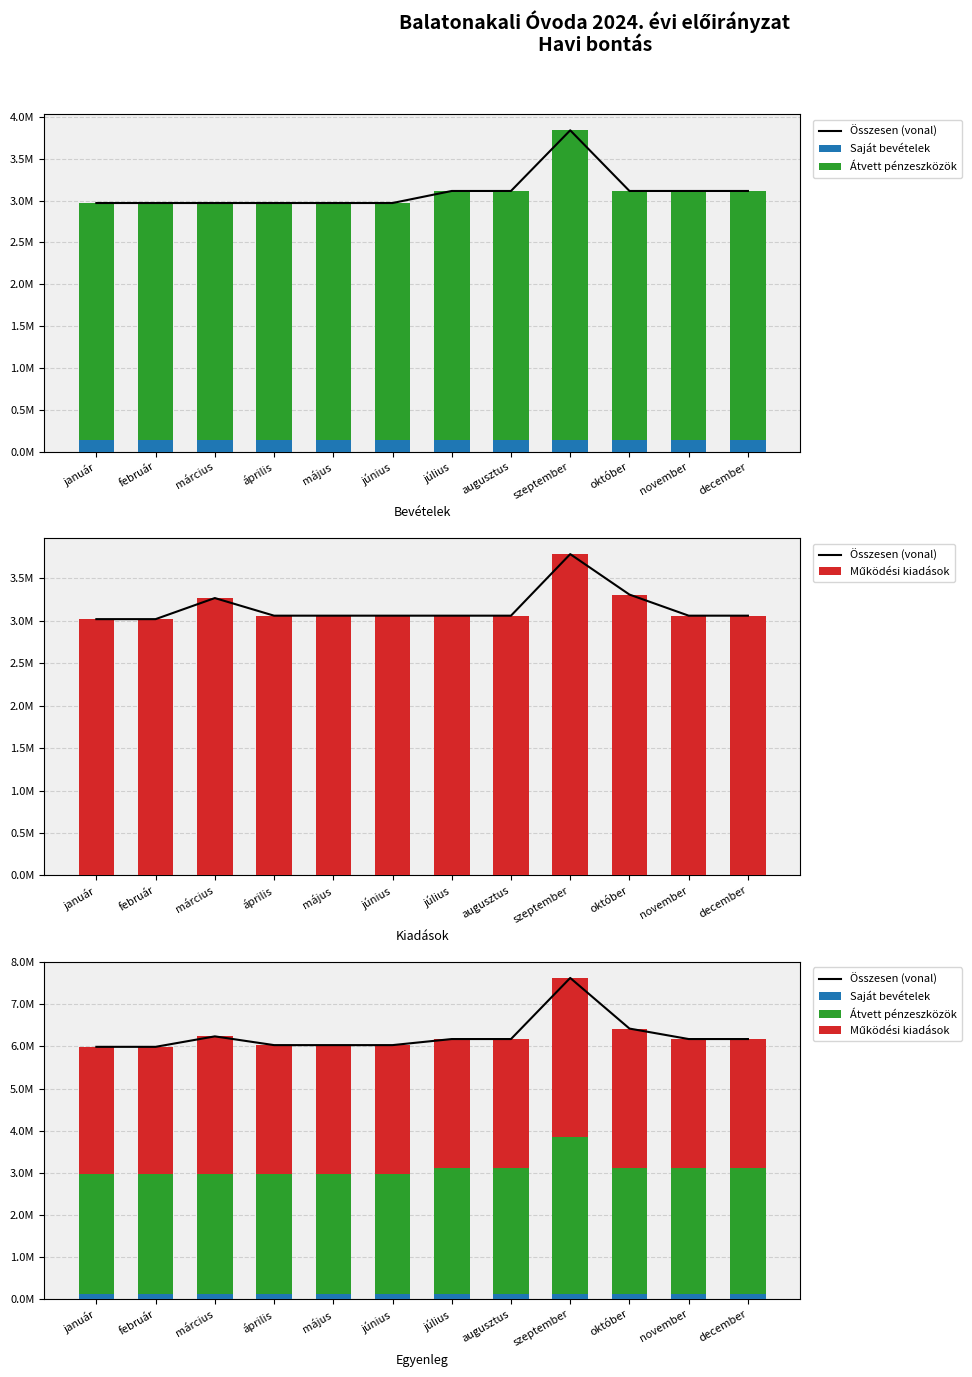

Reading right to left, list all the values displayed in this chart.

Összesen (vonal): december=6175765.0	november=6175763.0	október=6424373.0	szeptember=7626483.0	augusztus=6175763.0	július=6175763.0	június=6031669.7	május=6031712.7	április=6031712.7	március=6239312.7	február=5990899.3	január=5990899.3
Saját bevételek: december=134737.0	november=134733.0	október=134733.0	szeptember=134733.0	augusztus=134733.0	július=134733.0	június=134733.0	május=134733.0	április=134733.0	március=134733.0	február=134733.0	január=134733.0
Átvett pénzeszközök: december=2980798.0	november=2980800.0	október=2980800.0	szeptember=3706160.0	augusztus=2980800.0	július=2980800.0	június=2836749.7	május=2836749.7	április=2836749.7	március=2836749.7	február=2836749.7	január=2836749.7
Működési kiadások: december=3060230.0	november=3060230.0	október=3308840.0	szeptember=3785590.0	augusztus=3060230.0	július=3060230.0	június=3060187.0	május=3060230.0	április=3060230.0	március=3267830.0	február=3019416.7	január=3019416.7